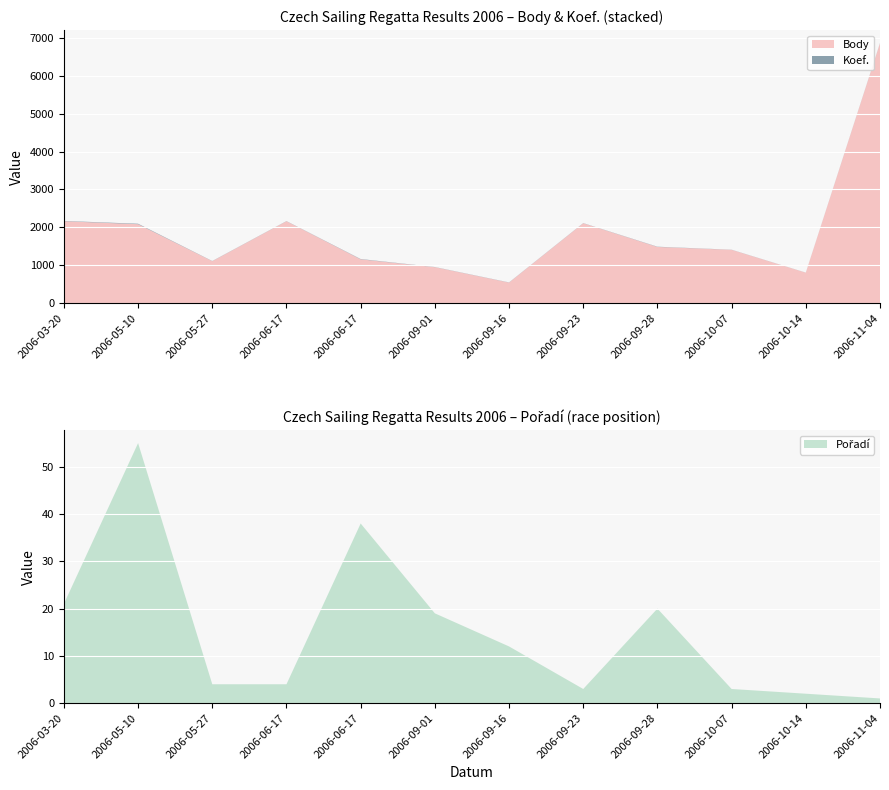

Reading left to right, extract all data points from this chart.

Body: 2161	2083	1108	2161	1156	949	543	2108	1483	1407	804	6854
Koef.: 8	12	4	4	8	4	4	4	6	3	2	6
Pořadí: 21	55	4	4	38	19	12	3	20	3	2	1